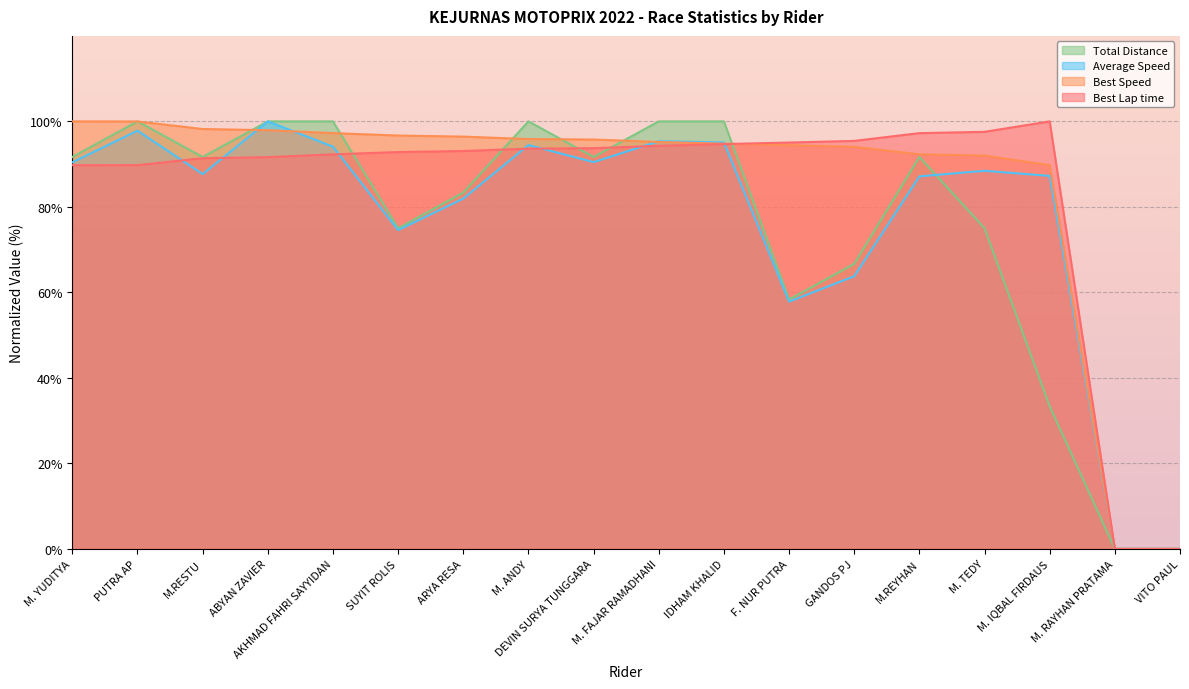

Count the number of data series in this chart.

4